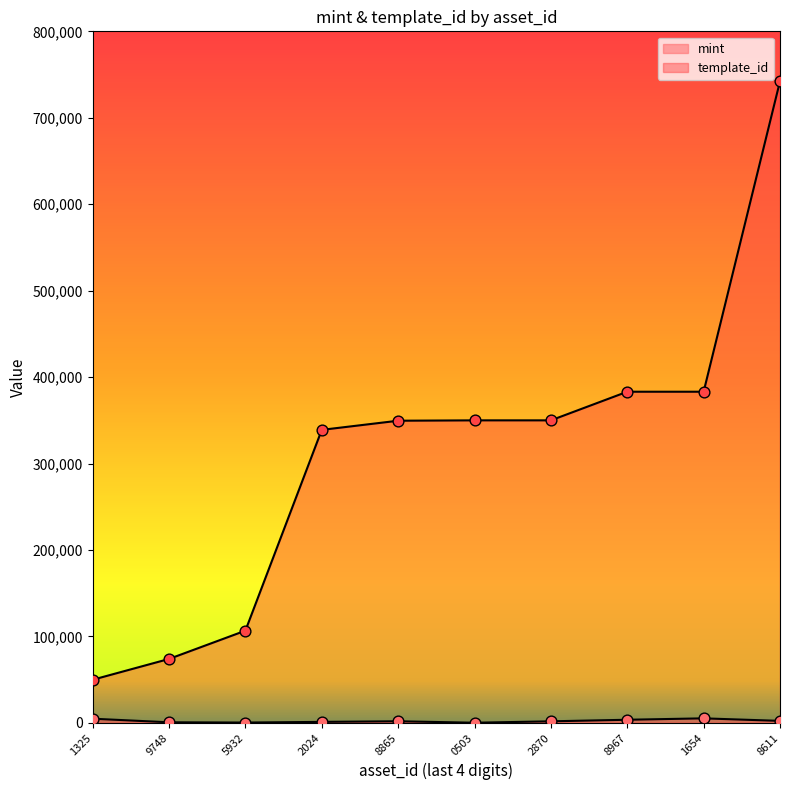

What is the total value across all series at 1325?

54634